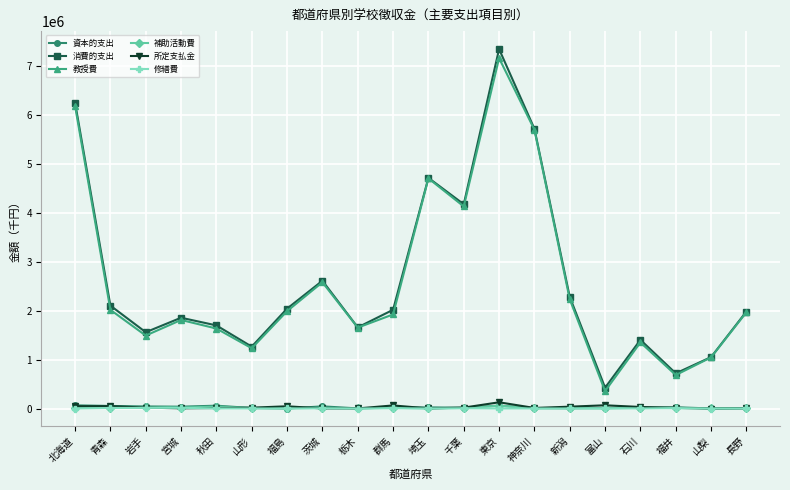

True or false: 補助活動費 has more than 0 points higher than both neighbors.

True